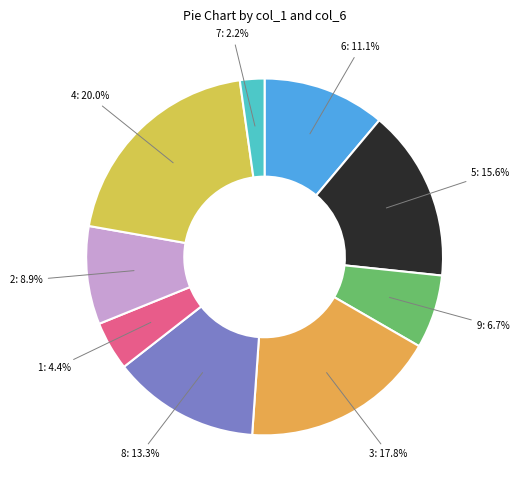

Which has a higher value, 2 or 5?

5